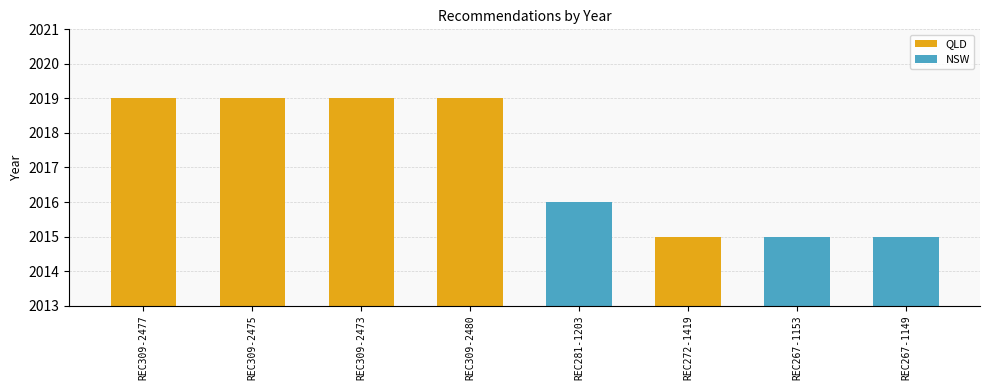

What position from the left is REC309-2480?

4